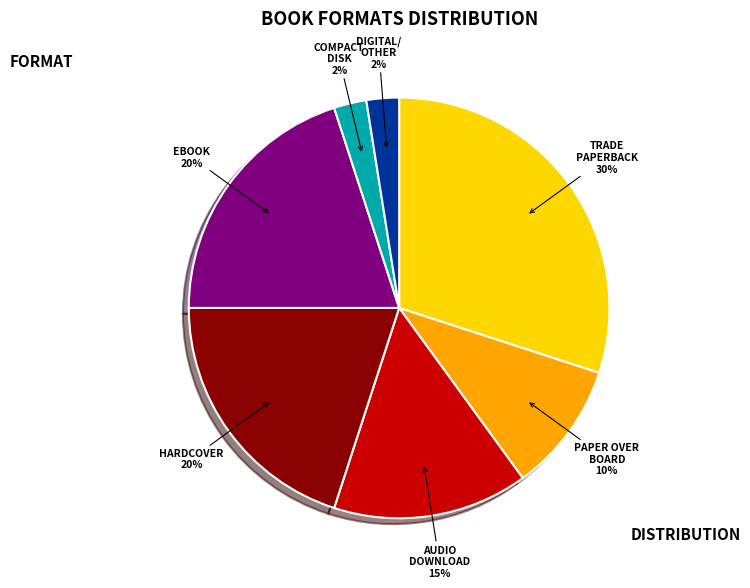

The HARDCOVER slice represents 26% of the pie. True or false?

False